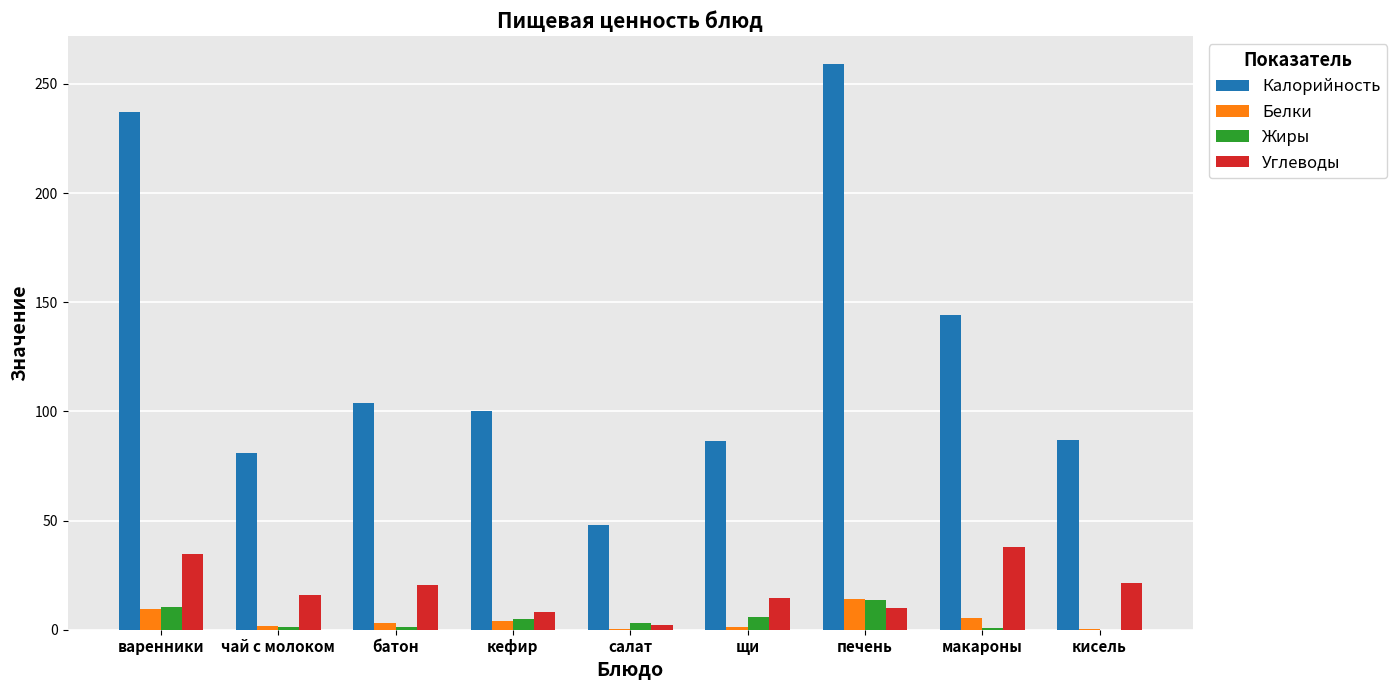

Are the bars horizontal?

No